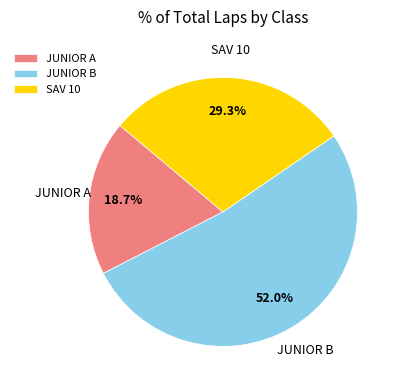

Which has a higher value, SAV 10 or JUNIOR A?

SAV 10